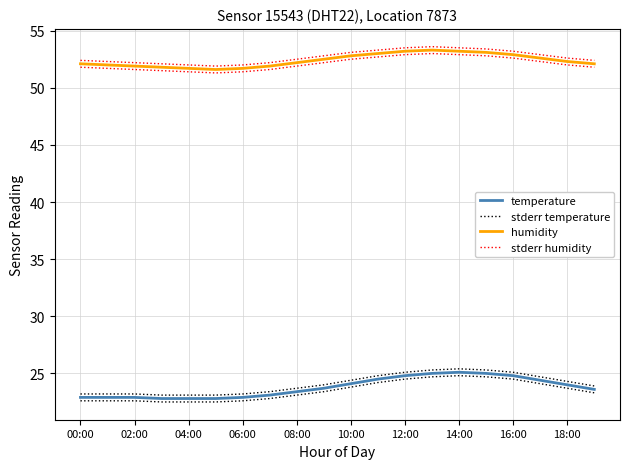

Is it true that stderr humidity equals 52.6 at 18:00?

True